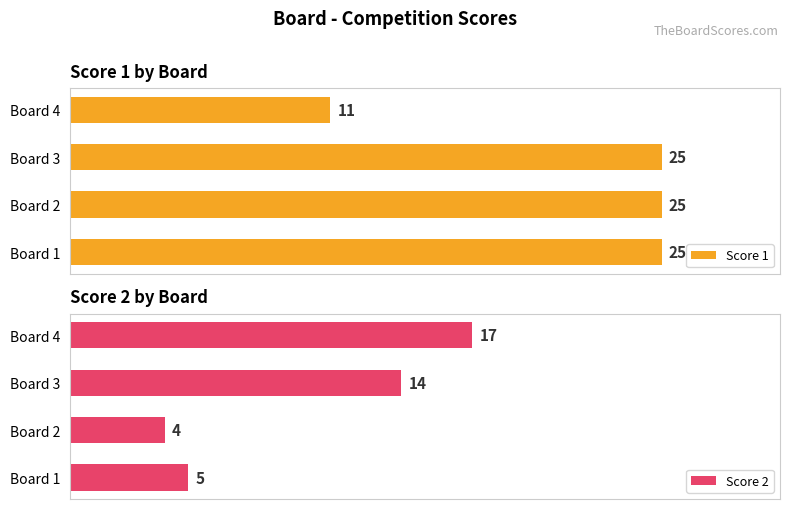

What is the sum of all Score 2 values?

40